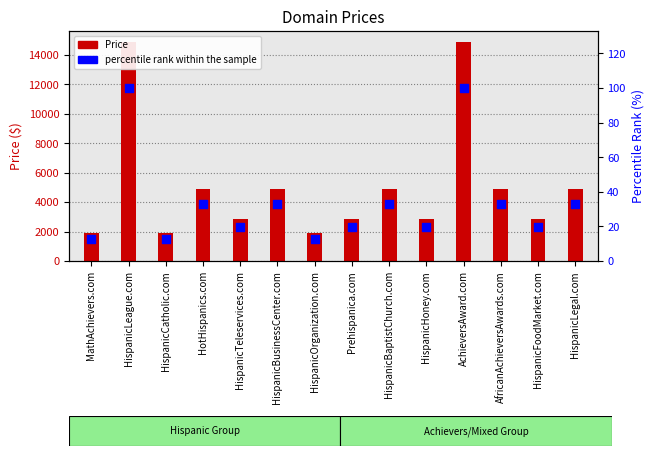

What are all the series names shown in the legend?

Price, percentile rank within the sample